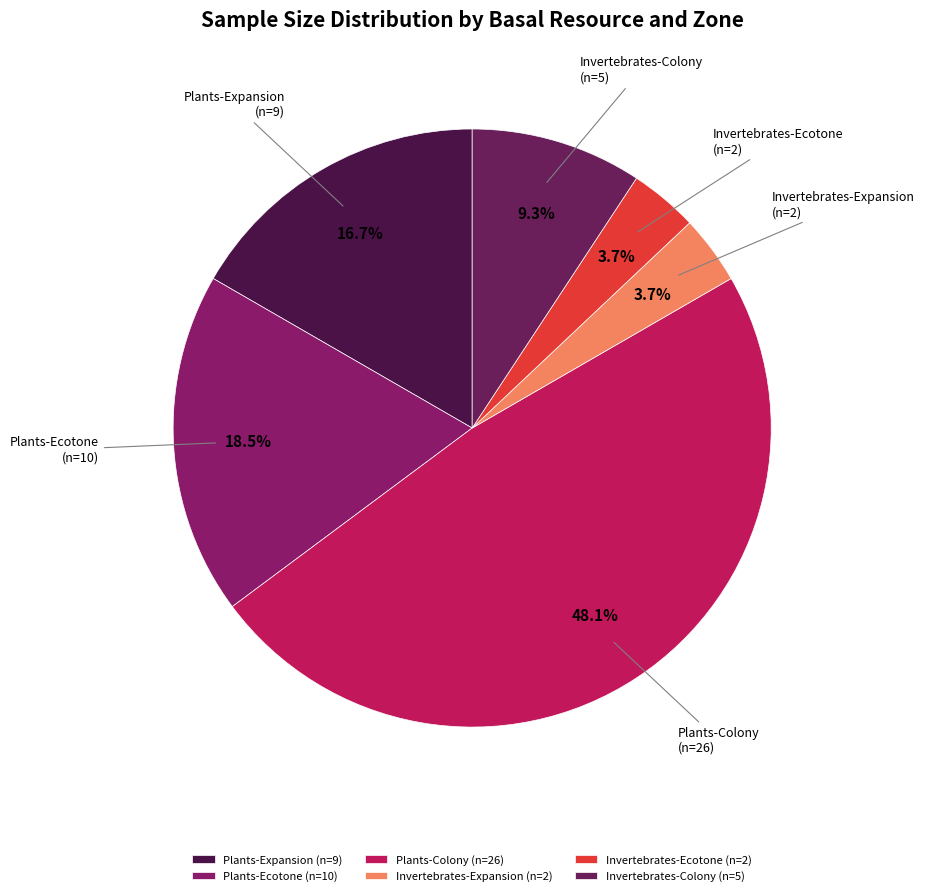

Does Plants-Expansion account for over 50% of the chart?

No